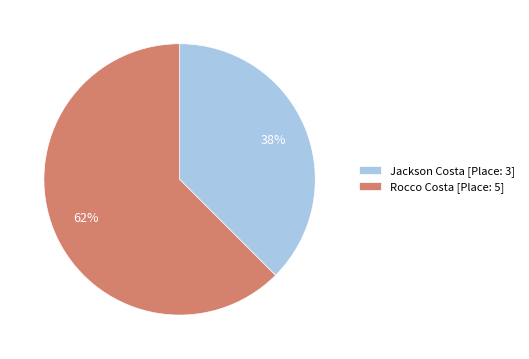

Combined, do Rocco Costa [Place: 5] and Jackson Costa [Place: 3] account for over 50%?

Yes